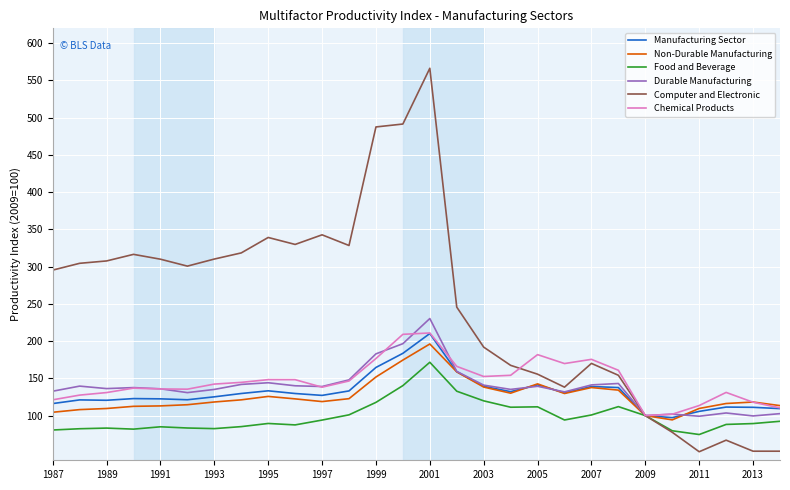

Which series has the largest range (max minus min)?

Computer and Electronic